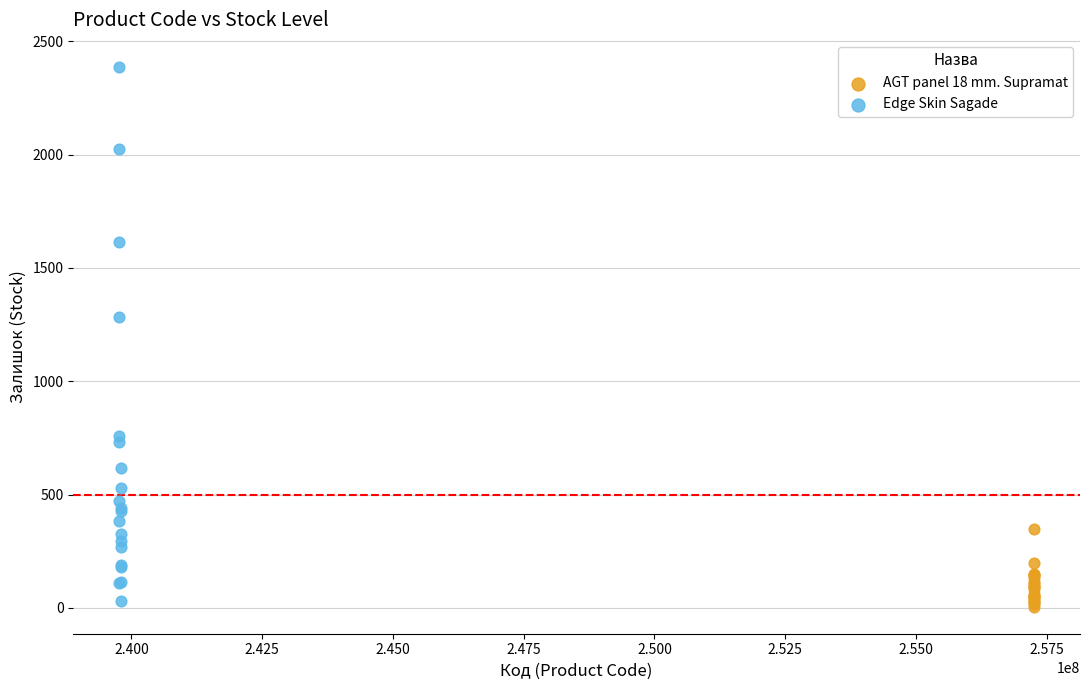

Which series reaches the minimum Y coordinate?

AGT panel 18 mm. Supramat